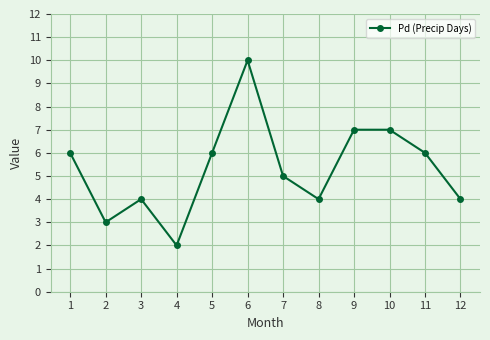

Reading left to right, transcribe all the data shown in this chart.

1=6	2=3	3=4	4=2	5=6	6=10	7=5	8=4	9=7	10=7	11=6	12=4